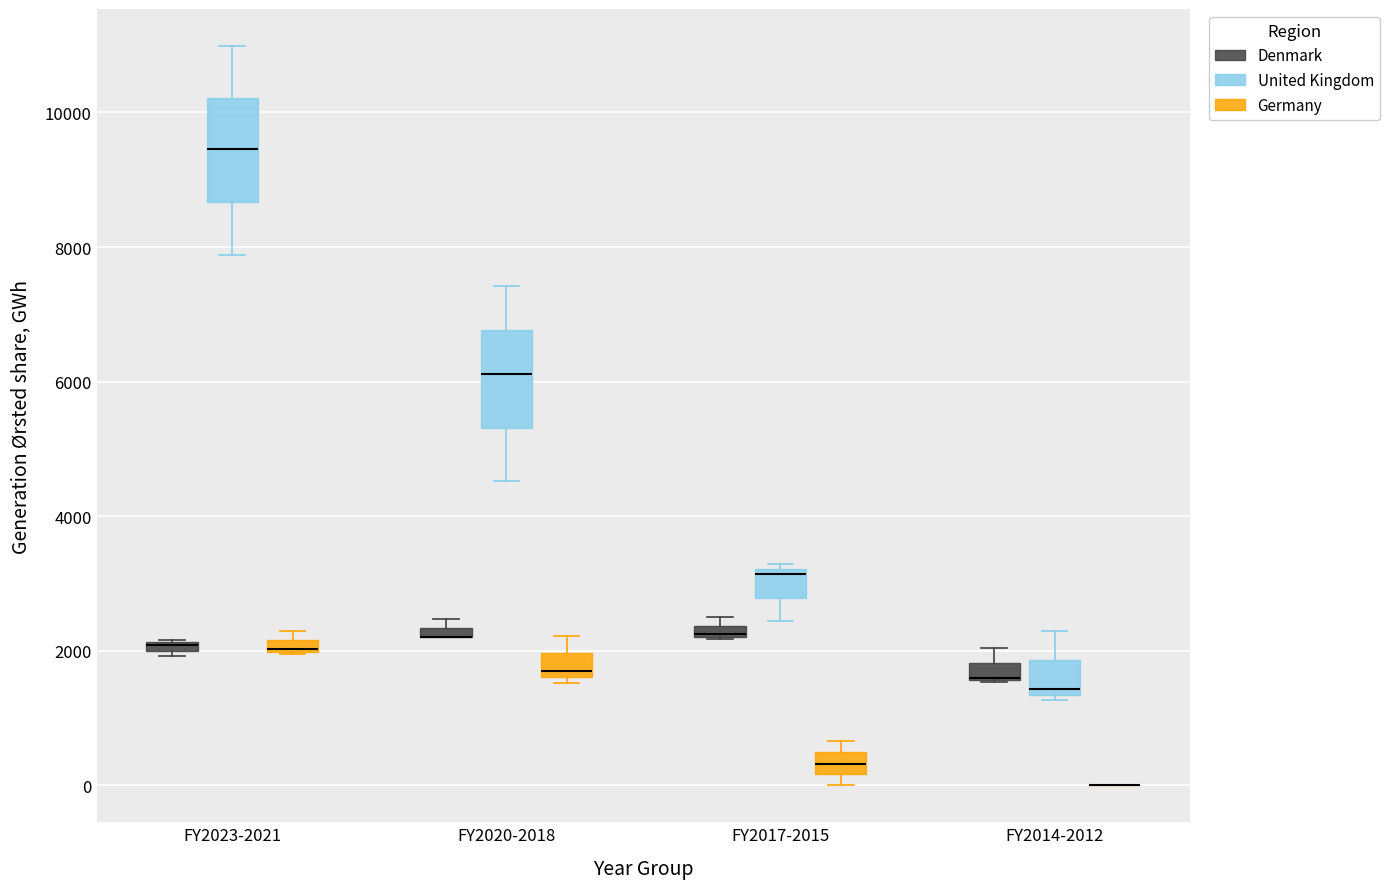

Where is the lower edge of the box for FY2020-2018 (Denmark) on the y-axis? The values are not printed on the chart, so give them approximately, as read against the axis.

2200